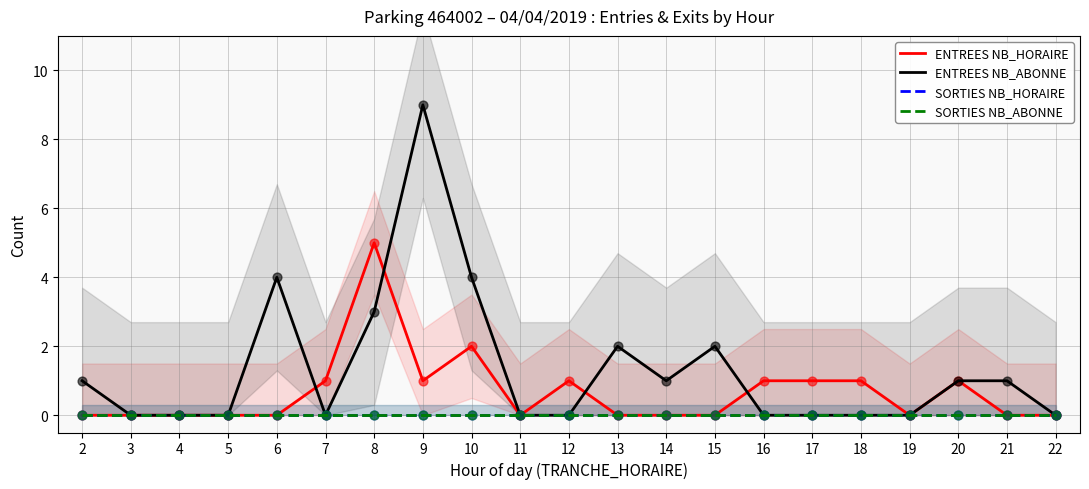

Which series has the widest spread of Y values?

ENTREES NB_ABONNE